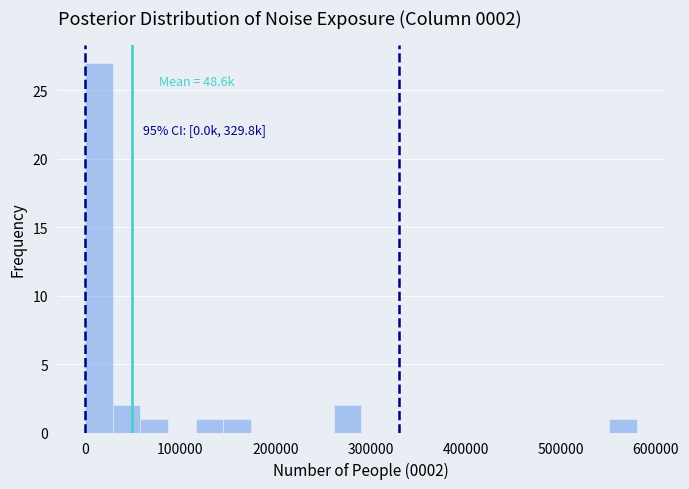

Read against the x-axis, roughly where is the centre of the tallest bar?

10000